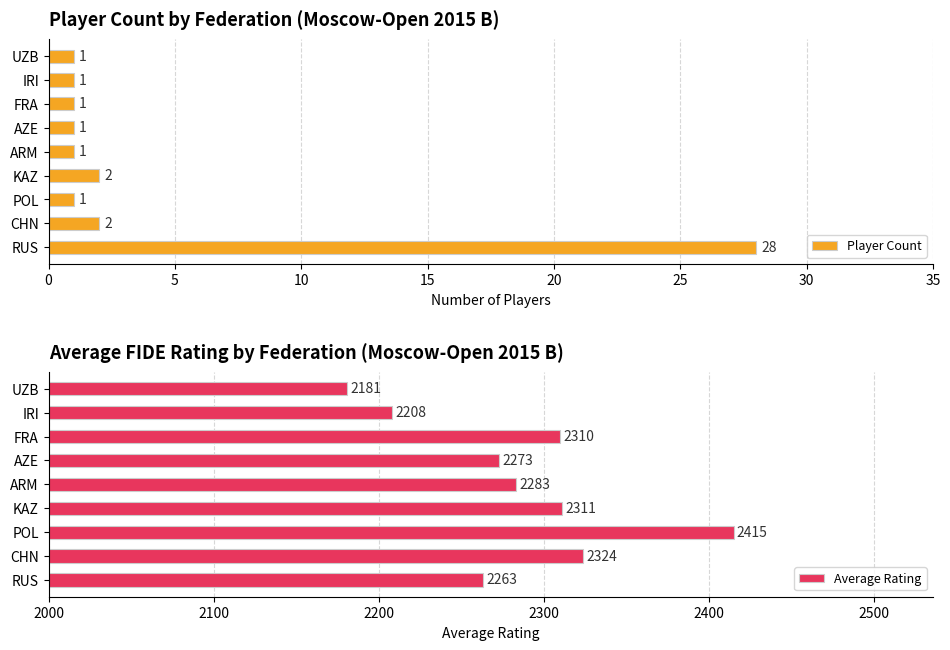

Which category has the highest value in the Average Rating series?

POL